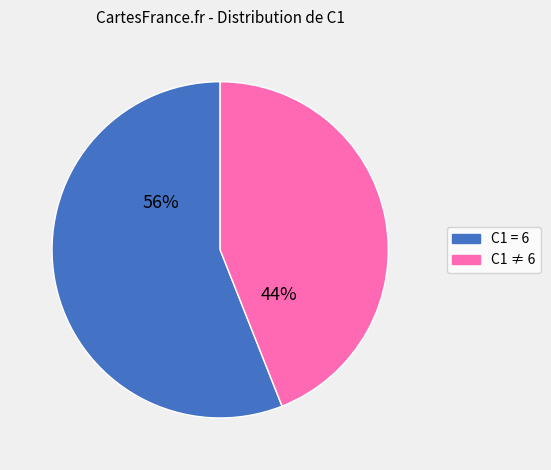

Which has a higher value, C1 = 6 or C1 ≠ 6?

C1 = 6